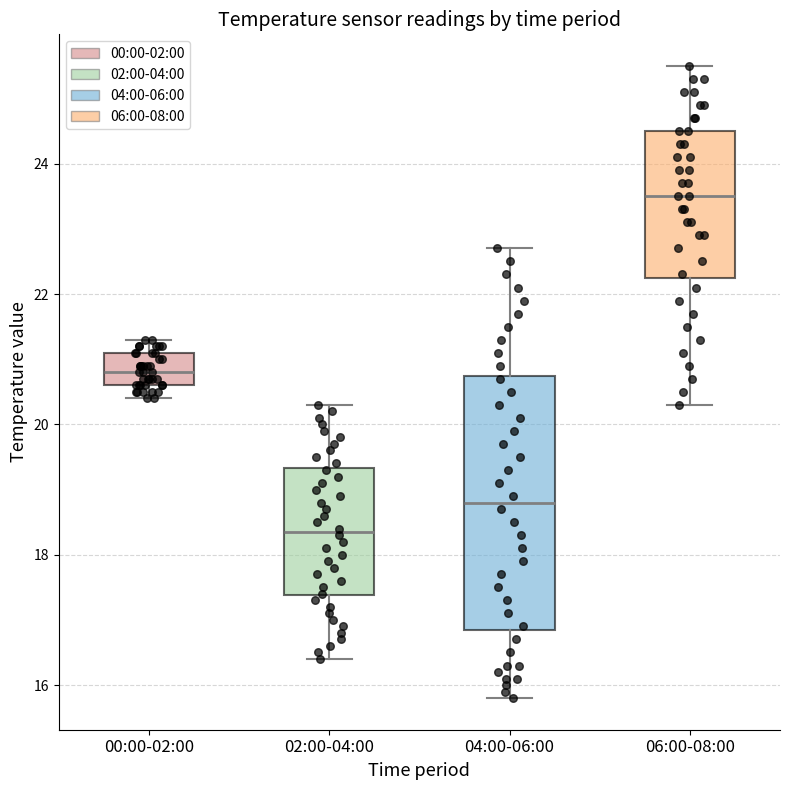

Where does the upper whisker of the box for 06:00-08:00 end on the y-axis? The values are not printed on the chart, so give them approximately, as read against the axis.

25.6